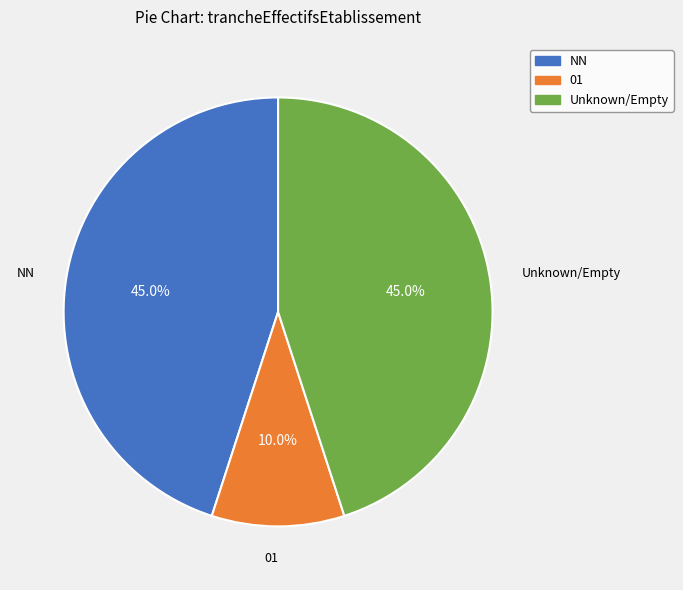

How many segments does this pie chart have?

3